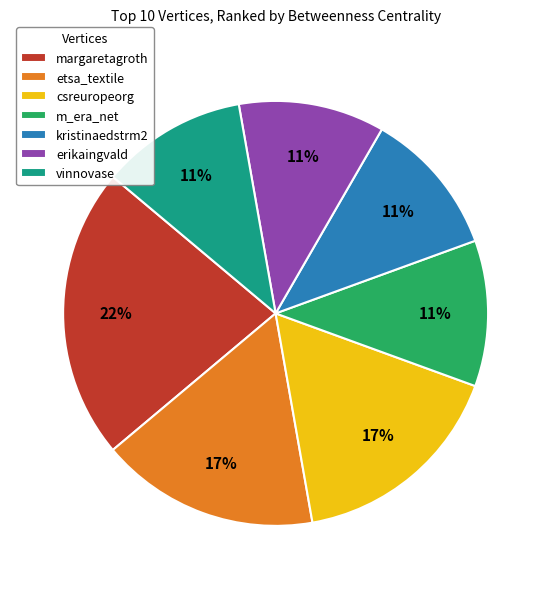

Does vinnovase represent more than half of the total?

No